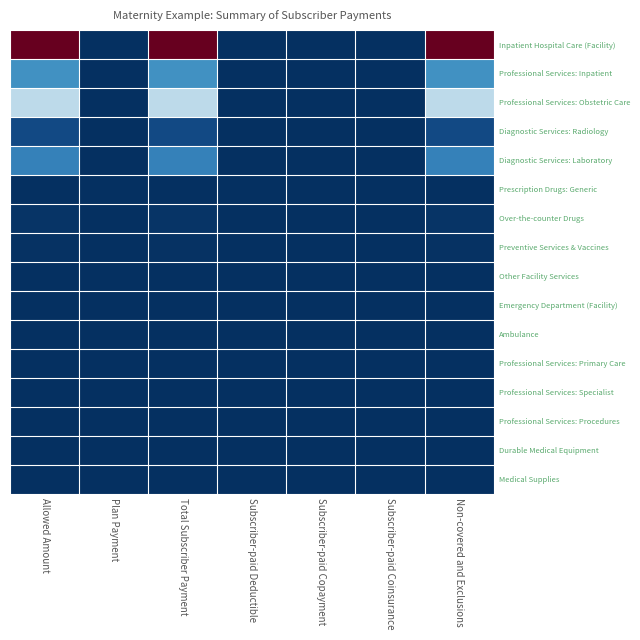

Reading right to left, extract all data points from this chart.

Inpatient Hospital Care (Facility): Non-covered and Exclusions=1.0	Subscriber-paid Coinsurance=0.0	Subscriber-paid Copayment=0.0	Subscriber-paid Deductible=0.0	Total Subscriber Payment=1.0	Plan Payment=0.0	Allowed Amount=1.0
Professional Services: Inpatient: Non-covered and Exclusions=0.2	Subscriber-paid Coinsurance=0.0	Subscriber-paid Copayment=0.0	Subscriber-paid Deductible=0.0	Total Subscriber Payment=0.2	Plan Payment=0.0	Allowed Amount=0.2
Professional Services: Obstetric Care: Non-covered and Exclusions=0.4	Subscriber-paid Coinsurance=0.0	Subscriber-paid Copayment=0.0	Subscriber-paid Deductible=0.0	Total Subscriber Payment=0.4	Plan Payment=0.0	Allowed Amount=0.4
Diagnostic Services: Radiology: Non-covered and Exclusions=0.0	Subscriber-paid Coinsurance=0.0	Subscriber-paid Copayment=0.0	Subscriber-paid Deductible=0.0	Total Subscriber Payment=0.0	Plan Payment=0.0	Allowed Amount=0.0
Diagnostic Services: Laboratory: Non-covered and Exclusions=0.2	Subscriber-paid Coinsurance=0.0	Subscriber-paid Copayment=0.0	Subscriber-paid Deductible=0.0	Total Subscriber Payment=0.2	Plan Payment=0.0	Allowed Amount=0.2
Prescription Drugs: Generic: Non-covered and Exclusions=0.0	Subscriber-paid Coinsurance=0.0	Subscriber-paid Copayment=0.0	Subscriber-paid Deductible=0.0	Total Subscriber Payment=0.0	Plan Payment=0.0	Allowed Amount=0.0
Over-the-counter Drugs: Non-covered and Exclusions=0.0	Subscriber-paid Coinsurance=0.0	Subscriber-paid Copayment=0.0	Subscriber-paid Deductible=0.0	Total Subscriber Payment=0.0	Plan Payment=0.0	Allowed Amount=0.0
Preventive Services & Vaccines: Non-covered and Exclusions=0.0	Subscriber-paid Coinsurance=0.0	Subscriber-paid Copayment=0.0	Subscriber-paid Deductible=0.0	Total Subscriber Payment=0.0	Plan Payment=0.0	Allowed Amount=0.0
Other Facility Services: Non-covered and Exclusions=0.0	Subscriber-paid Coinsurance=0.0	Subscriber-paid Copayment=0.0	Subscriber-paid Deductible=0.0	Total Subscriber Payment=0.0	Plan Payment=0.0	Allowed Amount=0.0
Emergency Department (Facility): Non-covered and Exclusions=0.0	Subscriber-paid Coinsurance=0.0	Subscriber-paid Copayment=0.0	Subscriber-paid Deductible=0.0	Total Subscriber Payment=0.0	Plan Payment=0.0	Allowed Amount=0.0
Ambulance: Non-covered and Exclusions=0.0	Subscriber-paid Coinsurance=0.0	Subscriber-paid Copayment=0.0	Subscriber-paid Deductible=0.0	Total Subscriber Payment=0.0	Plan Payment=0.0	Allowed Amount=0.0
Professional Services: Primary Care: Non-covered and Exclusions=0.0	Subscriber-paid Coinsurance=0.0	Subscriber-paid Copayment=0.0	Subscriber-paid Deductible=0.0	Total Subscriber Payment=0.0	Plan Payment=0.0	Allowed Amount=0.0
Professional Services: Specialist: Non-covered and Exclusions=0.0	Subscriber-paid Coinsurance=0.0	Subscriber-paid Copayment=0.0	Subscriber-paid Deductible=0.0	Total Subscriber Payment=0.0	Plan Payment=0.0	Allowed Amount=0.0
Professional Services: Procedures: Non-covered and Exclusions=0.0	Subscriber-paid Coinsurance=0.0	Subscriber-paid Copayment=0.0	Subscriber-paid Deductible=0.0	Total Subscriber Payment=0.0	Plan Payment=0.0	Allowed Amount=0.0
Durable Medical Equipment: Non-covered and Exclusions=0.0	Subscriber-paid Coinsurance=0.0	Subscriber-paid Copayment=0.0	Subscriber-paid Deductible=0.0	Total Subscriber Payment=0.0	Plan Payment=0.0	Allowed Amount=0.0
Medical Supplies: Non-covered and Exclusions=0.0	Subscriber-paid Coinsurance=0.0	Subscriber-paid Copayment=0.0	Subscriber-paid Deductible=0.0	Total Subscriber Payment=0.0	Plan Payment=0.0	Allowed Amount=0.0